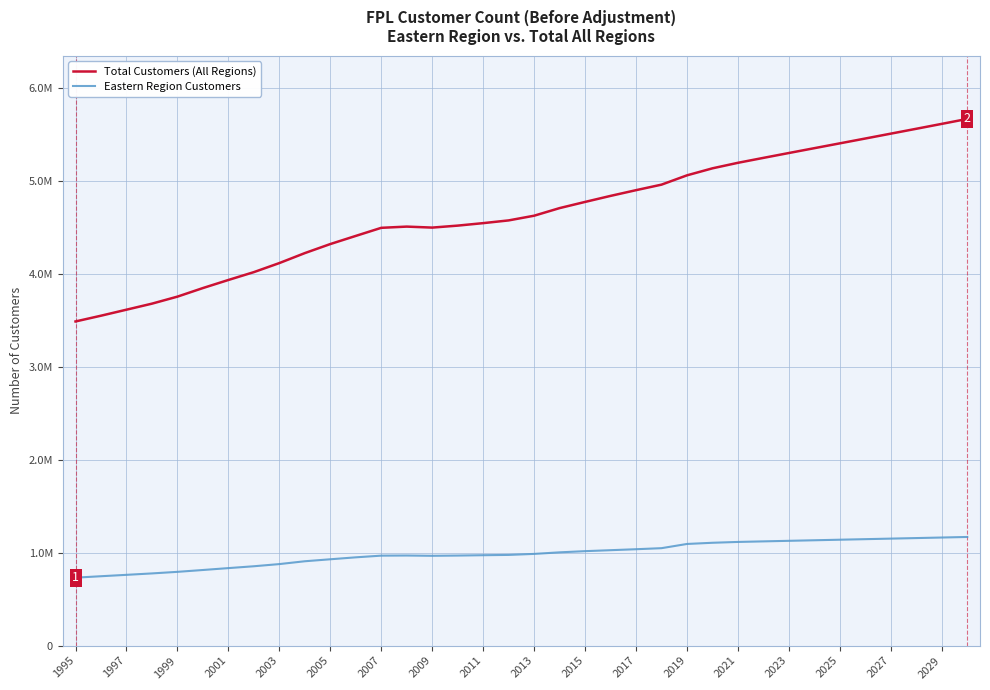

Which series has the largest total across all categories?

Total Customers (All Regions)